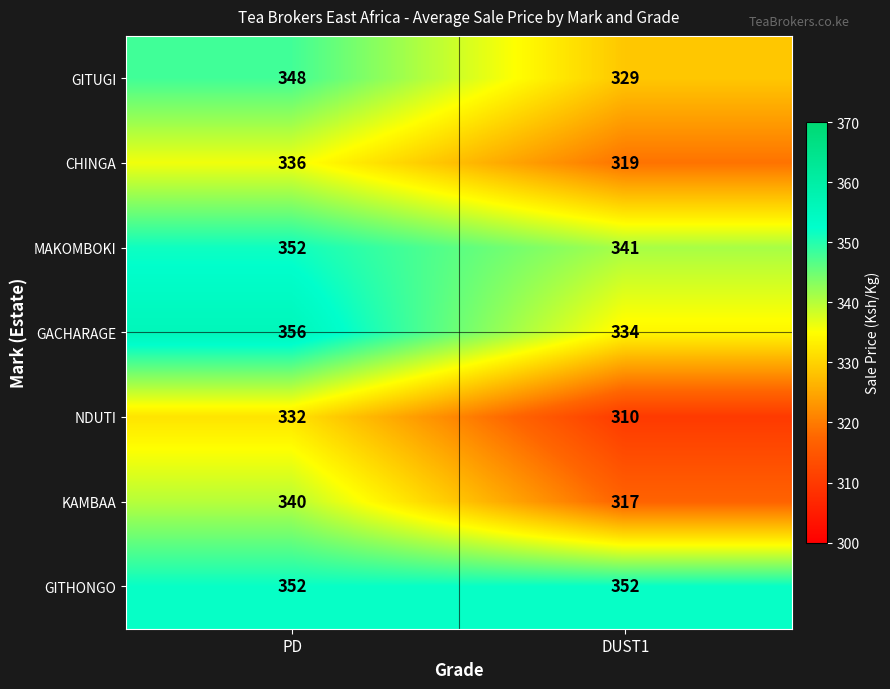

At how many categories does at least one series exceed 335?

2